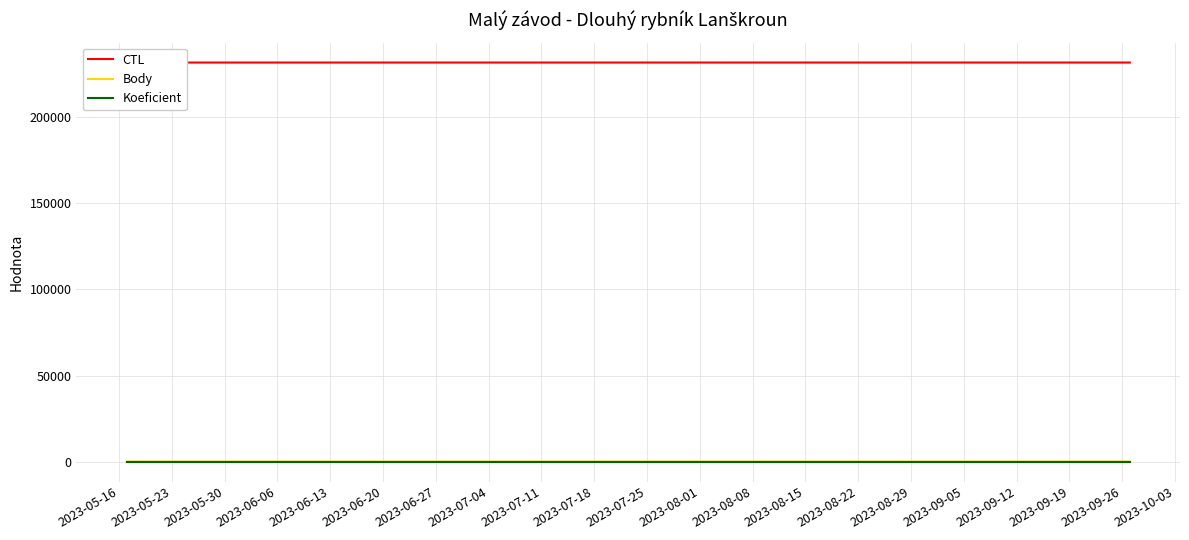

What is the value of the Koeficient point at the 5th from the left?

1.0